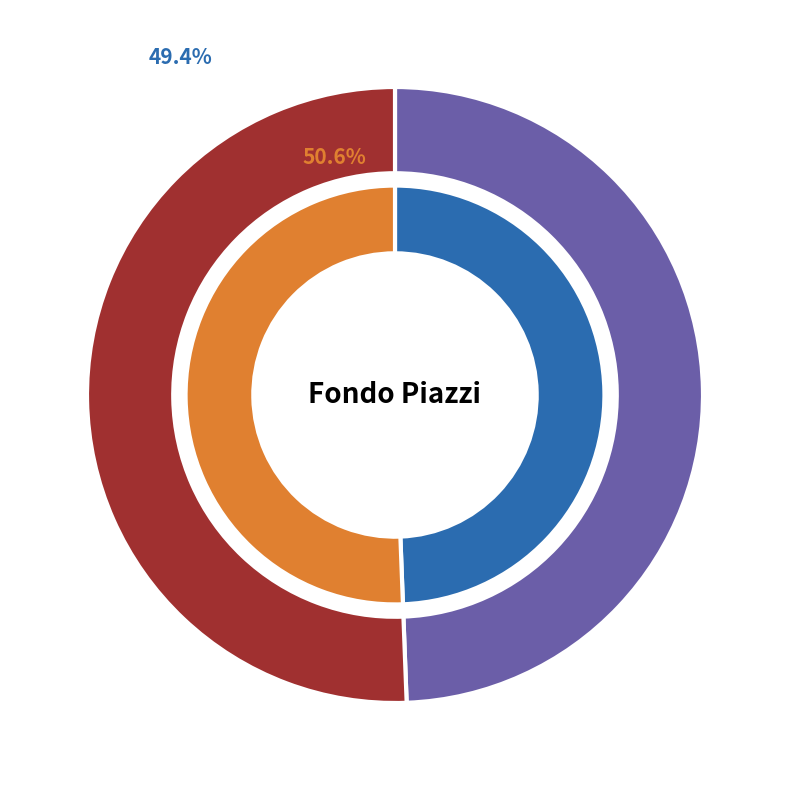

What is the total percentage of Philosophiae naturalis principia mathematica (1760) and Praecipuarum stellarum inerrantium positiones (1803)?

100.0%